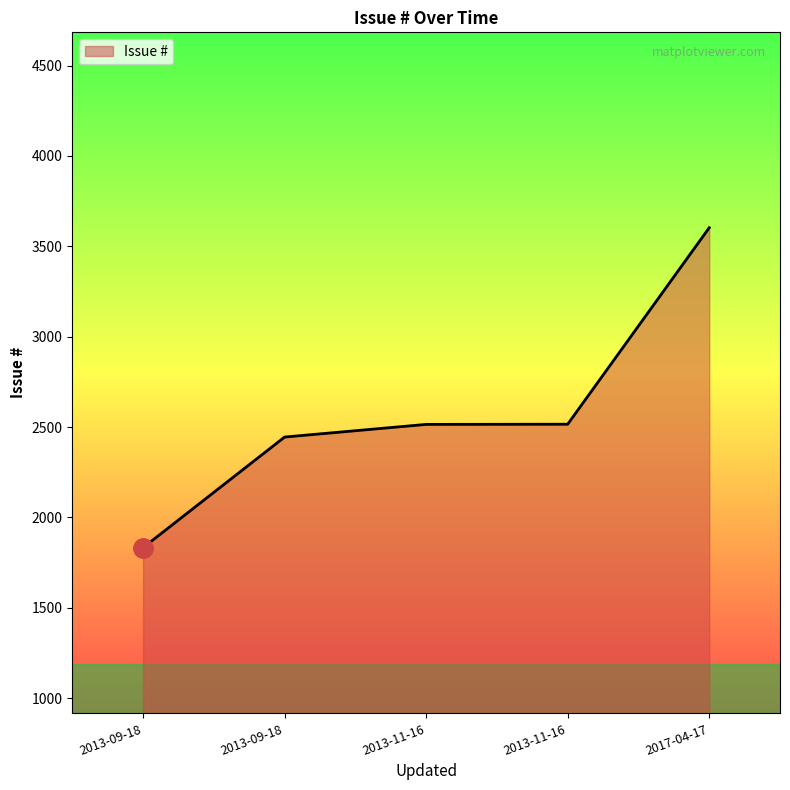

Does the chart have visible grid lines?

No